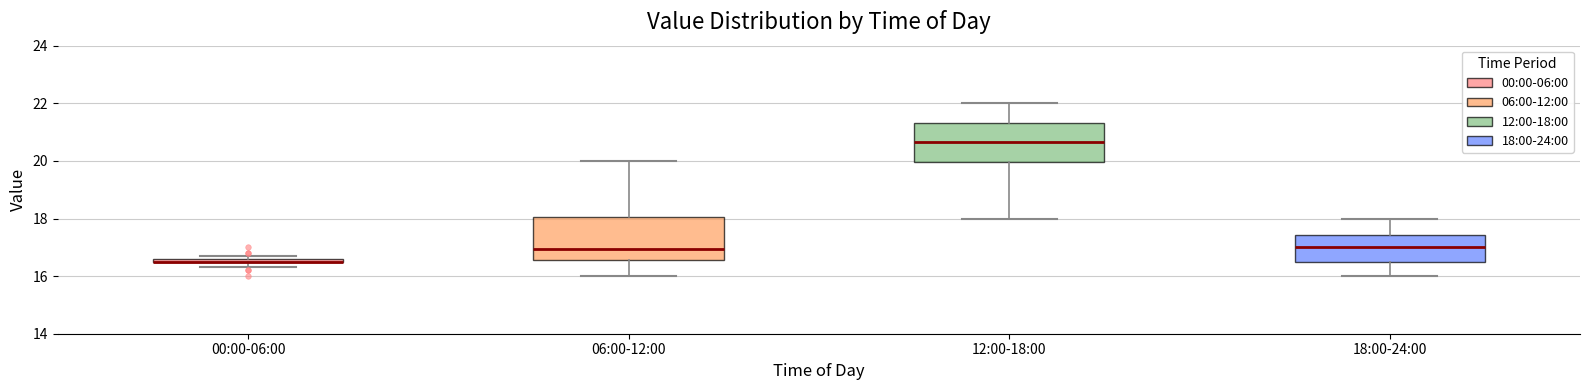

Where does the upper whisker of the box for 06:00-12:00 end on the y-axis? The values are not printed on the chart, so give them approximately, as read against the axis.

20.0